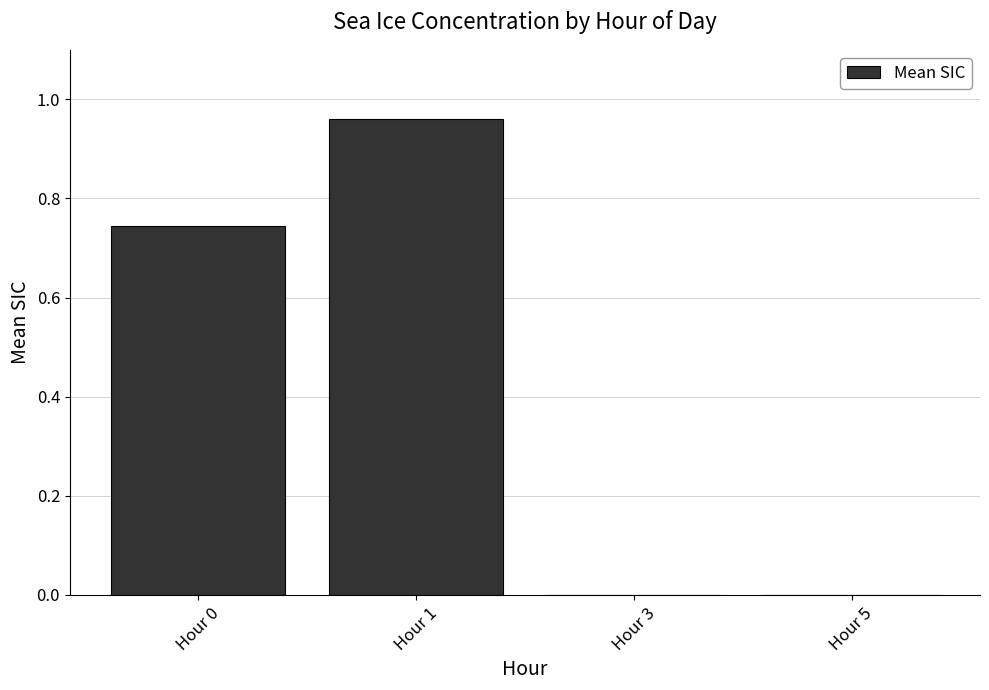

Which has a higher value, Hour 1 or Hour 3?

Hour 1